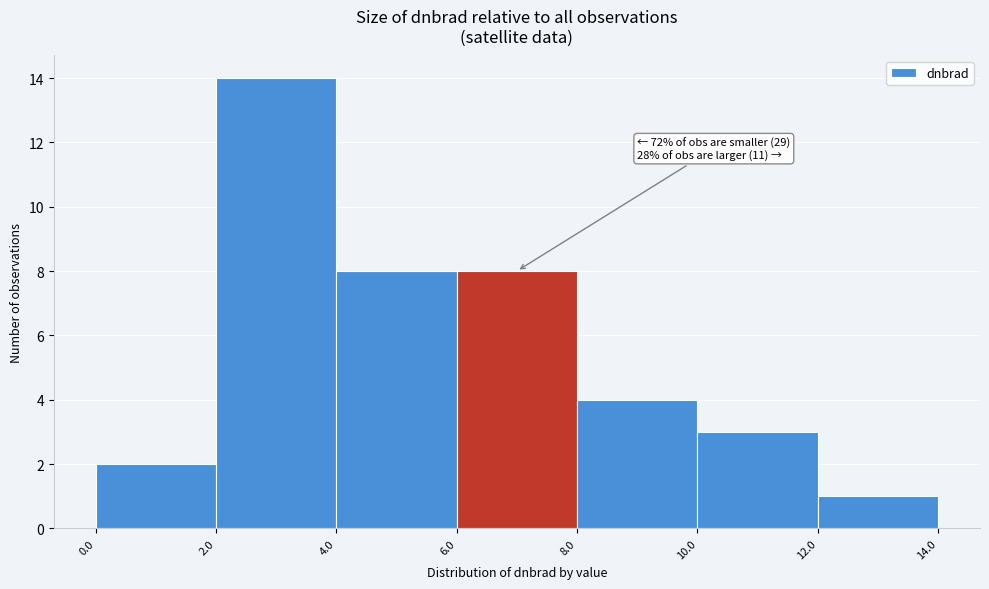

Which range on the x-axis has the tallest bar?

2.0 to 4.0